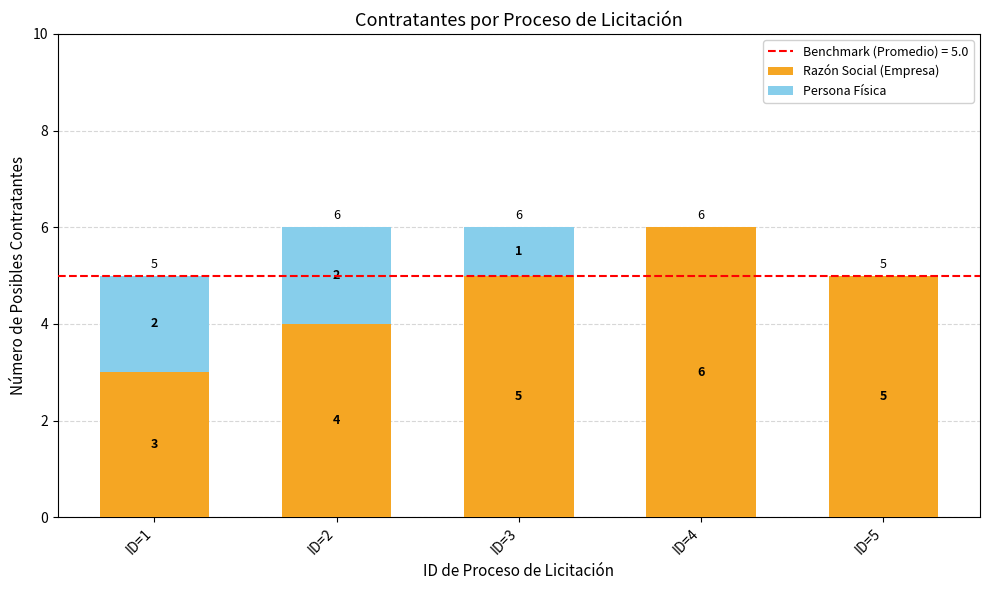

How many distinct data groups are displayed?

2